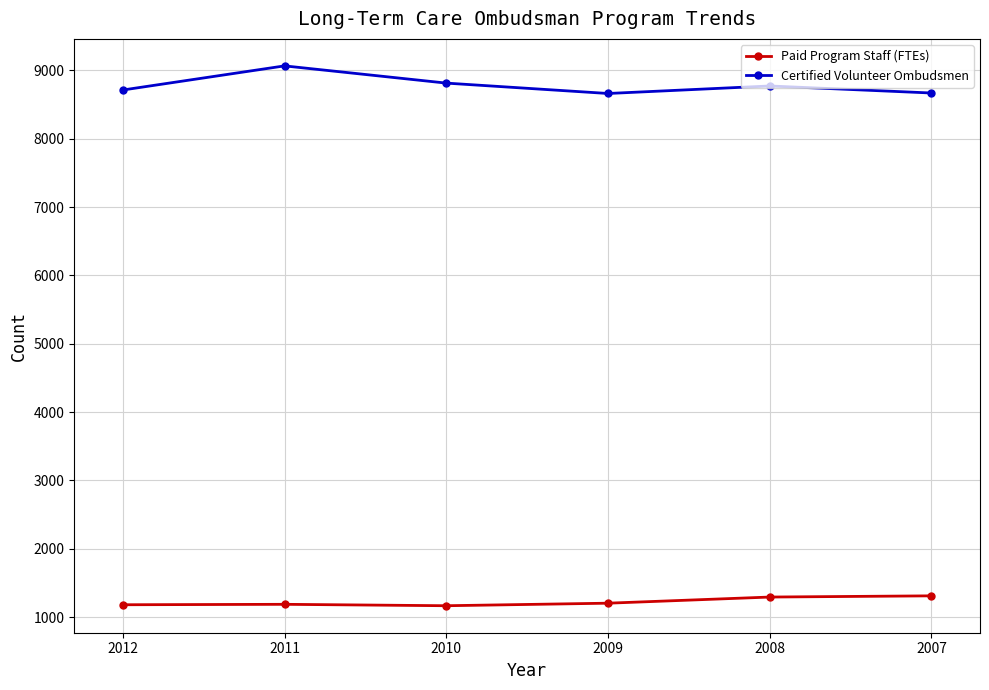

At which category does the chart reach its minimum across all series?

2010